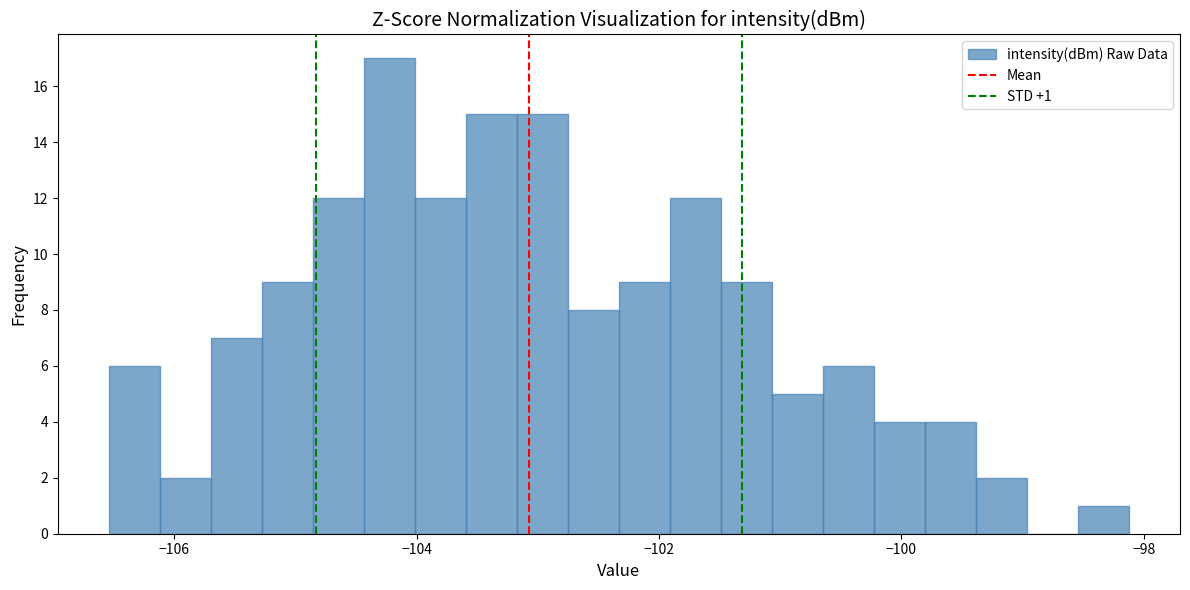

Around what value on the x-axis is the tallest bar? Give the approximate position of its centre, as read against the axis.

-104.2